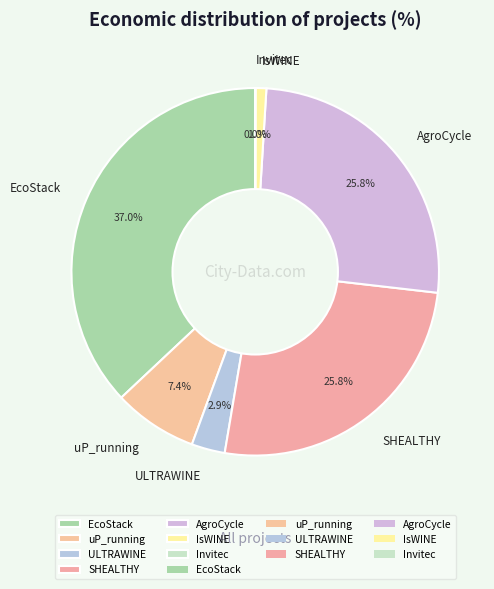

Which slice is the largest?

EcoStack